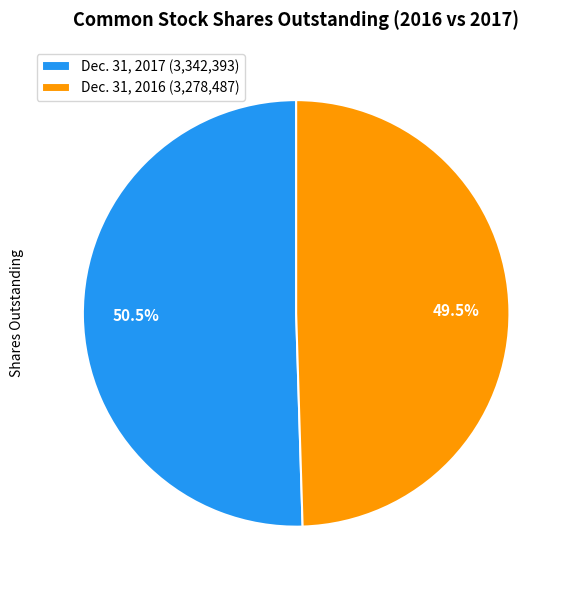

How many segments does this pie chart have?

2